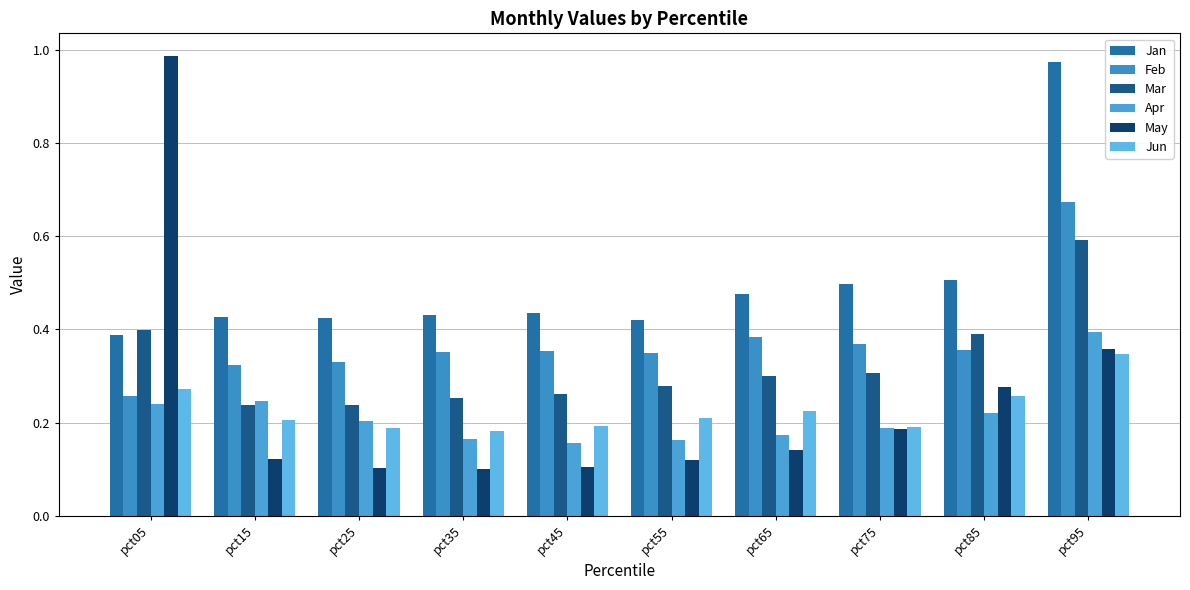

The Feb series shows 0.1 at pct45. True or false?

False